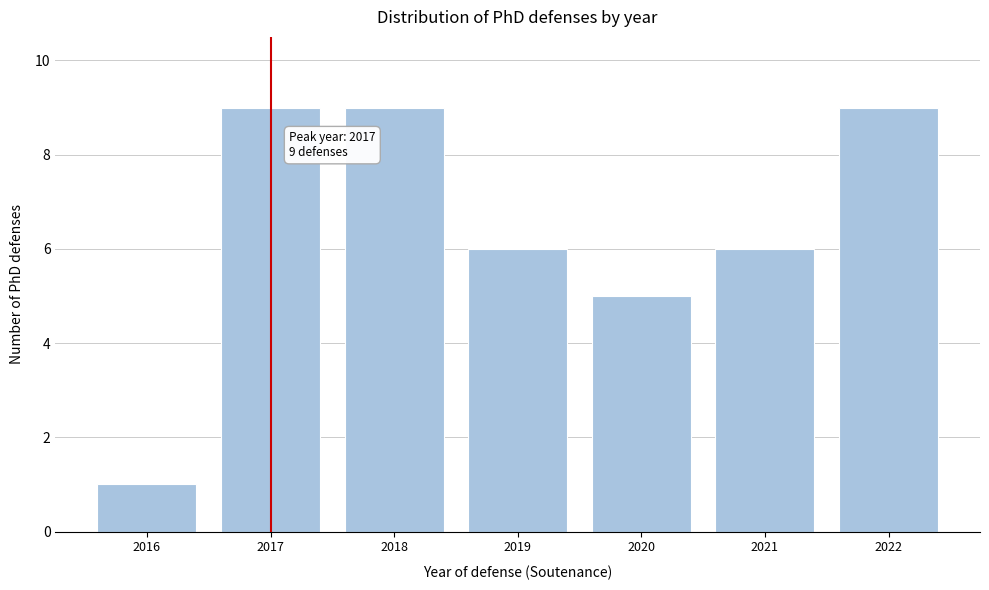

Reading left to right, what are all the values shown in this chart?

1	9	9	6	5	6	9